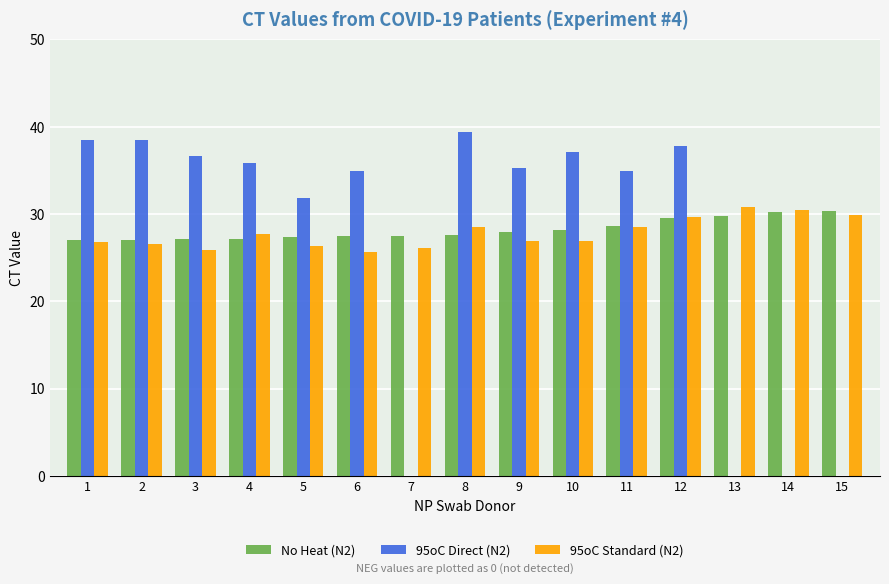

True or false: No Heat (N2) has a value of 27.0 at 1.

True